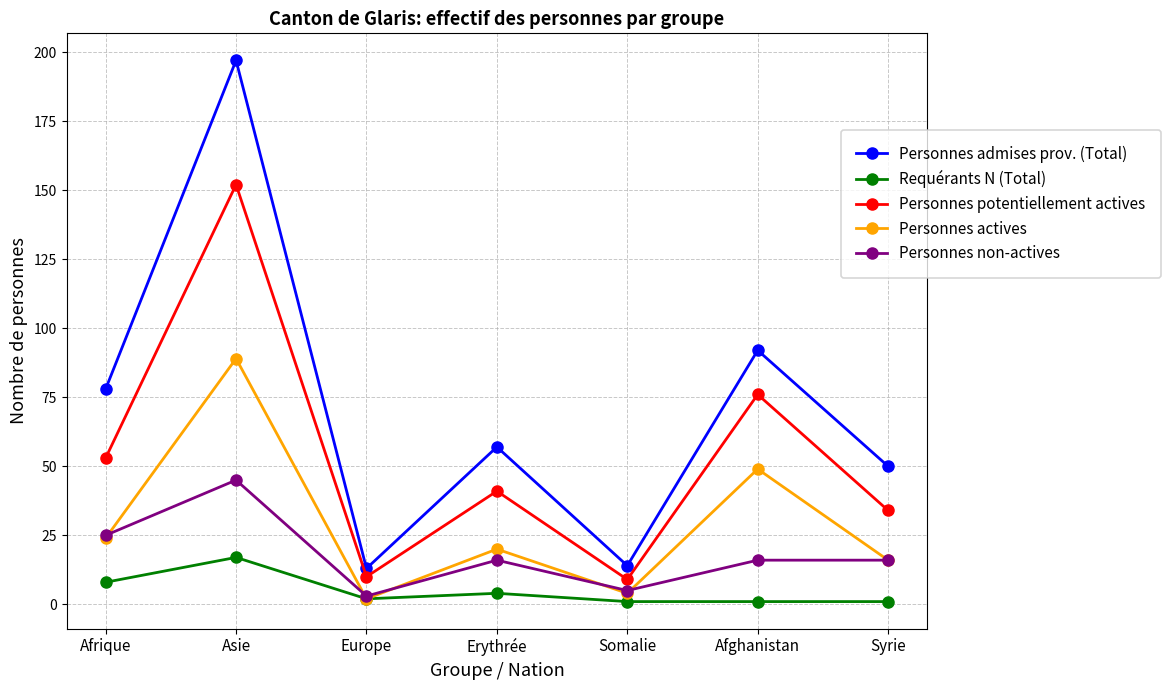

What are all the series names shown in the legend?

Personnes admises prov. (Total), Requérants N (Total), Personnes potentiellement actives, Personnes actives, Personnes non-actives